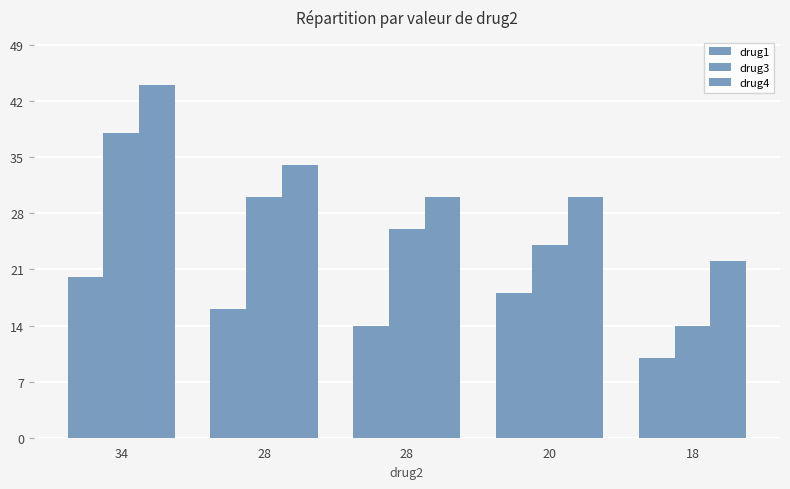

Rank the series by their average value, from lowest to highest.

drug1, drug3, drug4